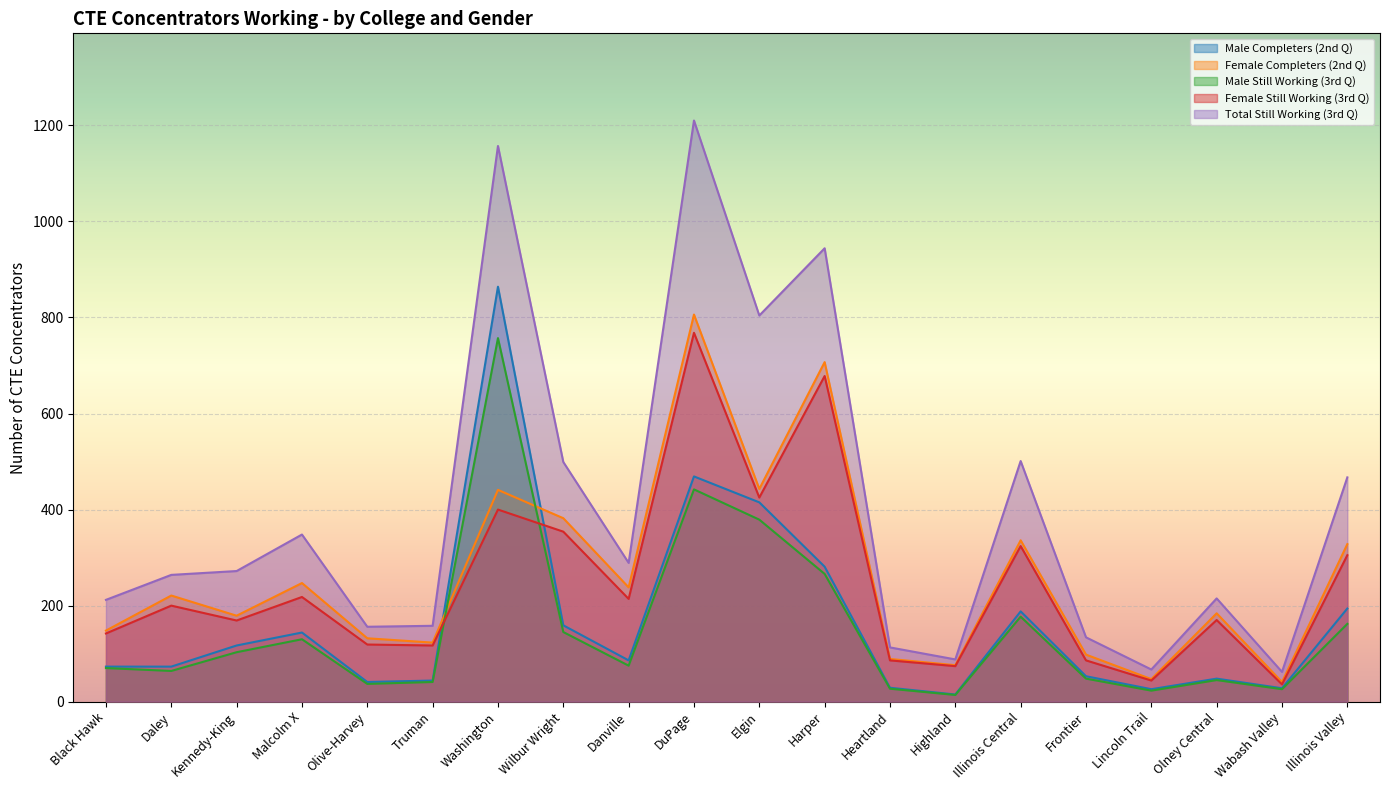

What is the total value across all series at Lincoln Trail?

207